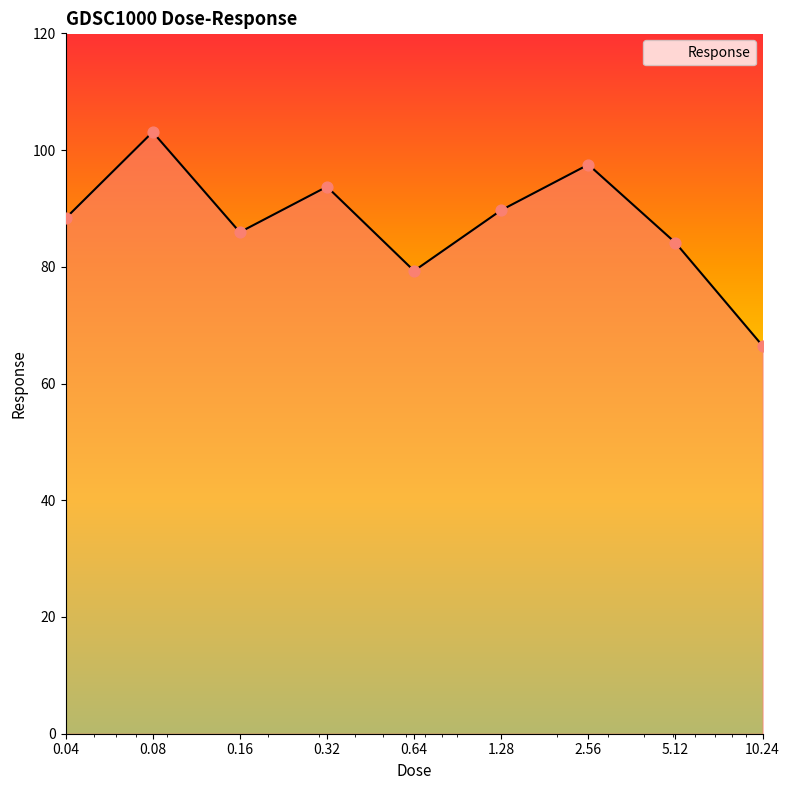

What is the maximum value shown in the chart?

103.1